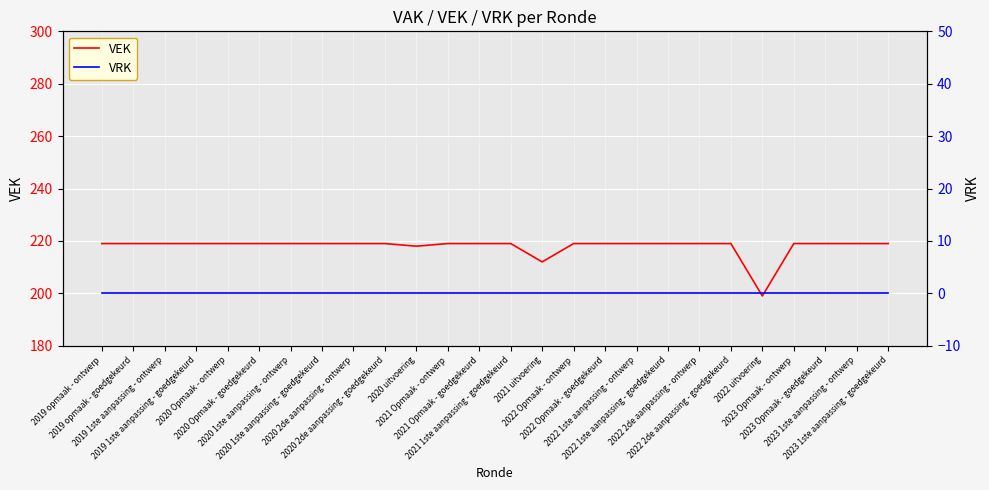

True or false: VRK and VEK intersect in this chart.

False